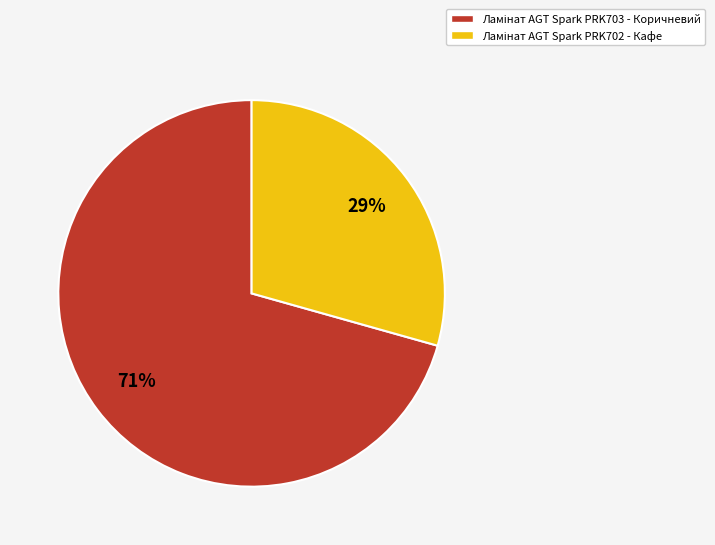

Is there a majority slice in this chart?

Yes